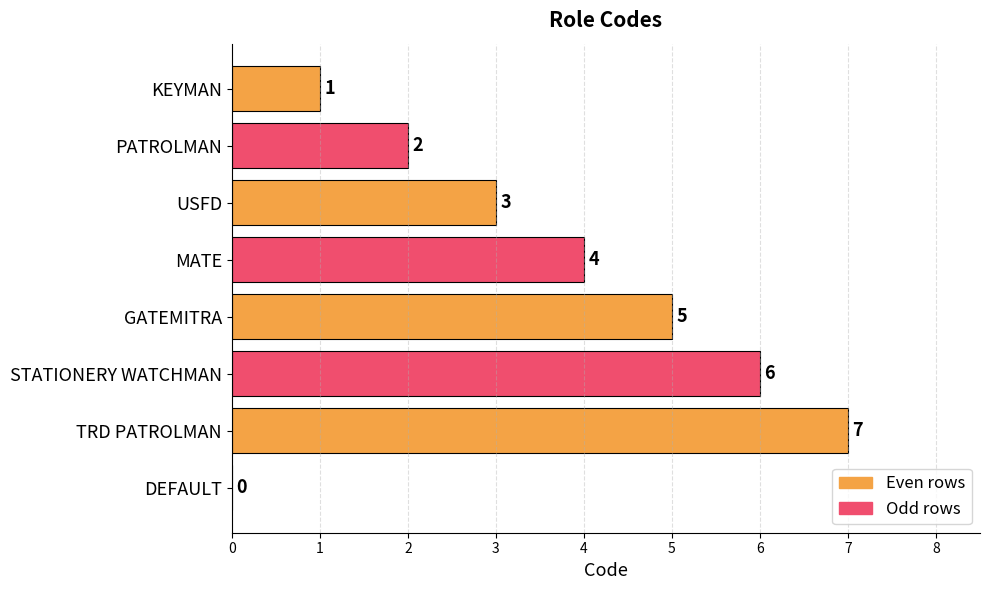

What is the greatest value displayed?

7